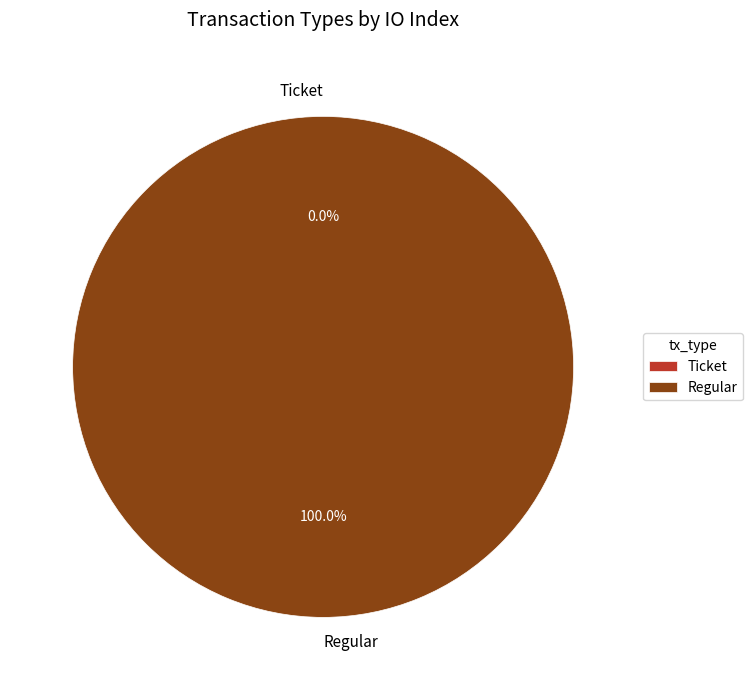

To the nearest percent, what percentage of the pie is Regular?

100%